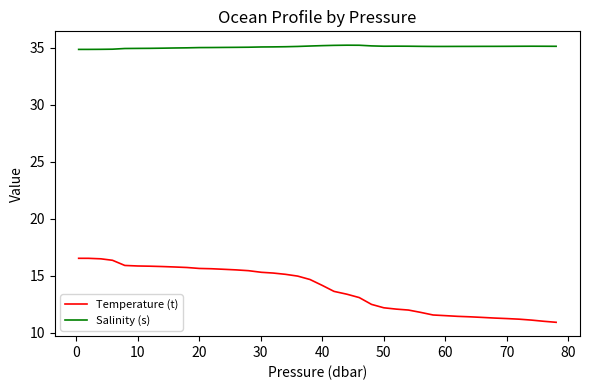

What is the minimum value for Salinity (s)?

34.9